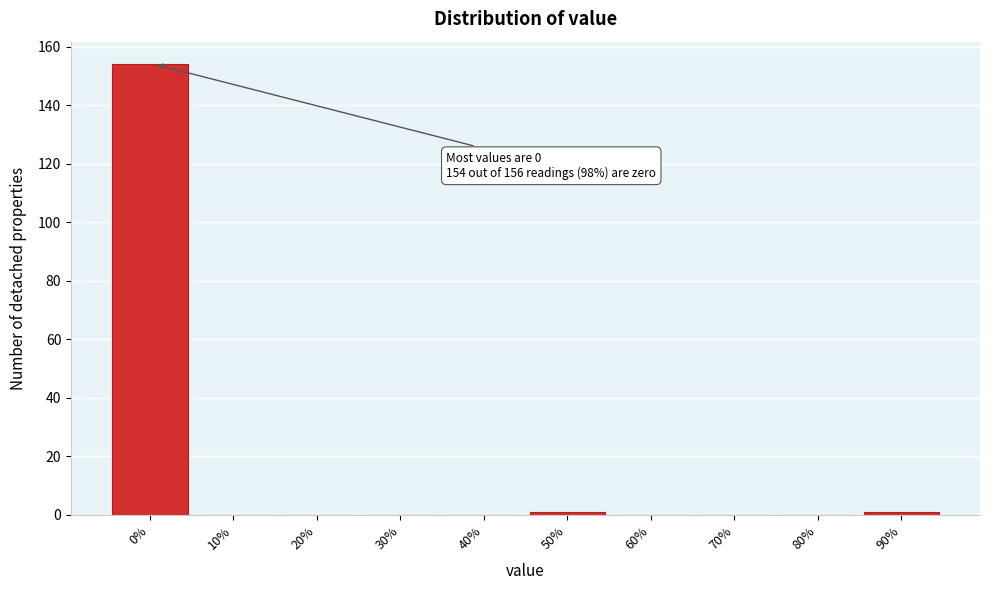

Reading right to left, transcribe all the data shown in this chart.

90%=1	80%=0	70%=0	60%=0	50%=1	40%=0	30%=0	20%=0	10%=0	0%=154